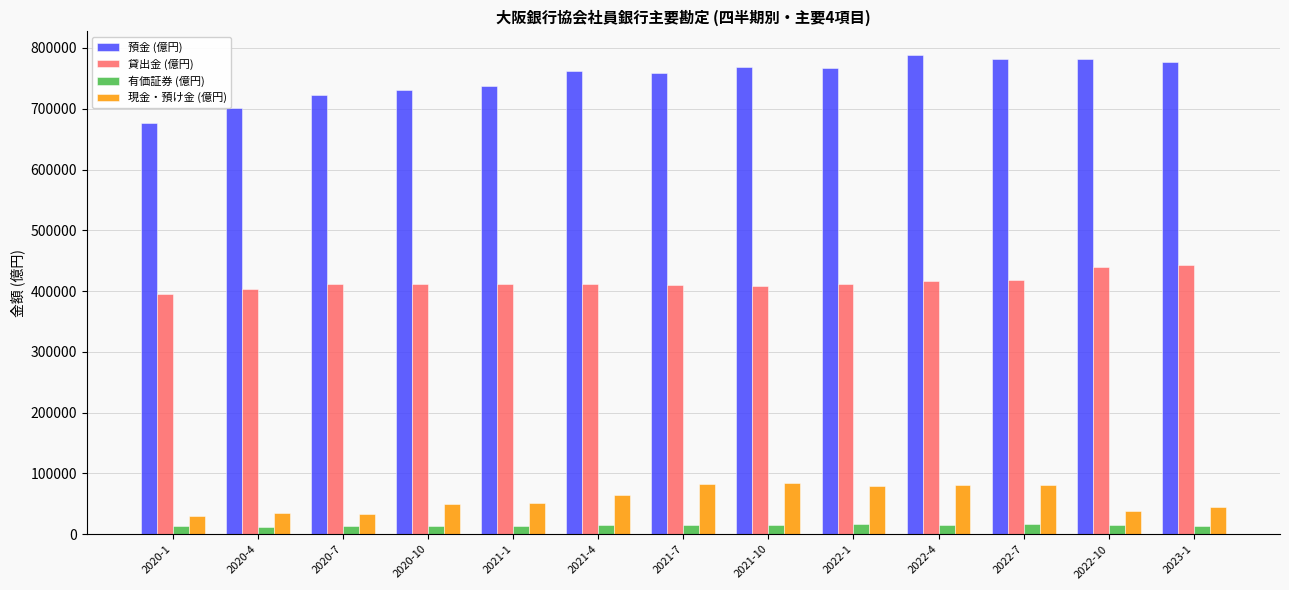

What is the label of the 7th bar from the right?

2021-7